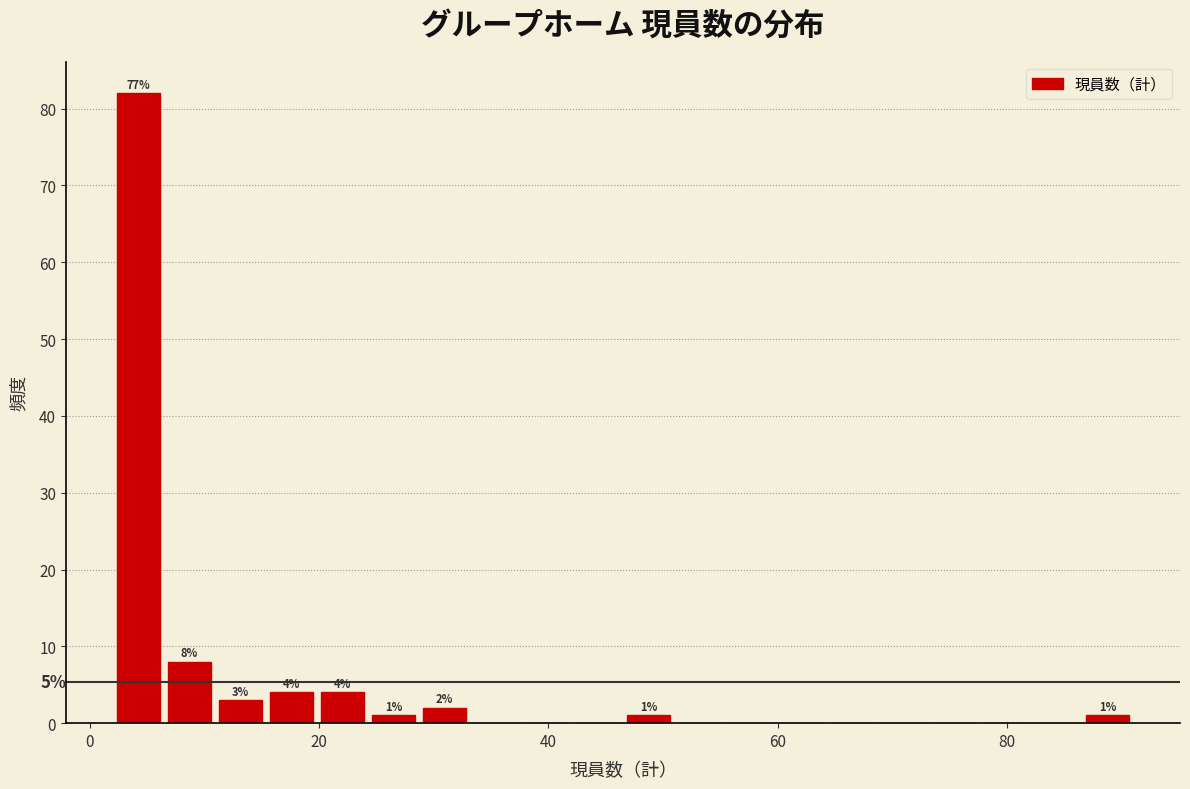

Read against the x-axis, roughly where is the centre of the tallest bar?

4